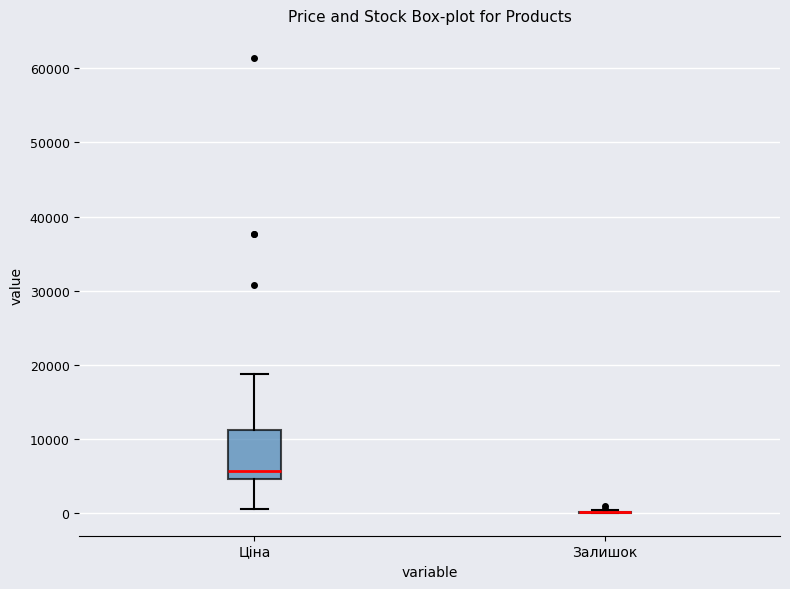

Reading left to right, read every box against the y-axis: the position of its median line, the range the box covers, and the ends of its whiskers. The values are not printed on the chart, so give them approximately, as read against the axis.

Ціна: median 6000, box 5000 to 11000, whiskers 1000 to 19000
Залишок: box collapsed to a line at 0, whiskers 0 to 0